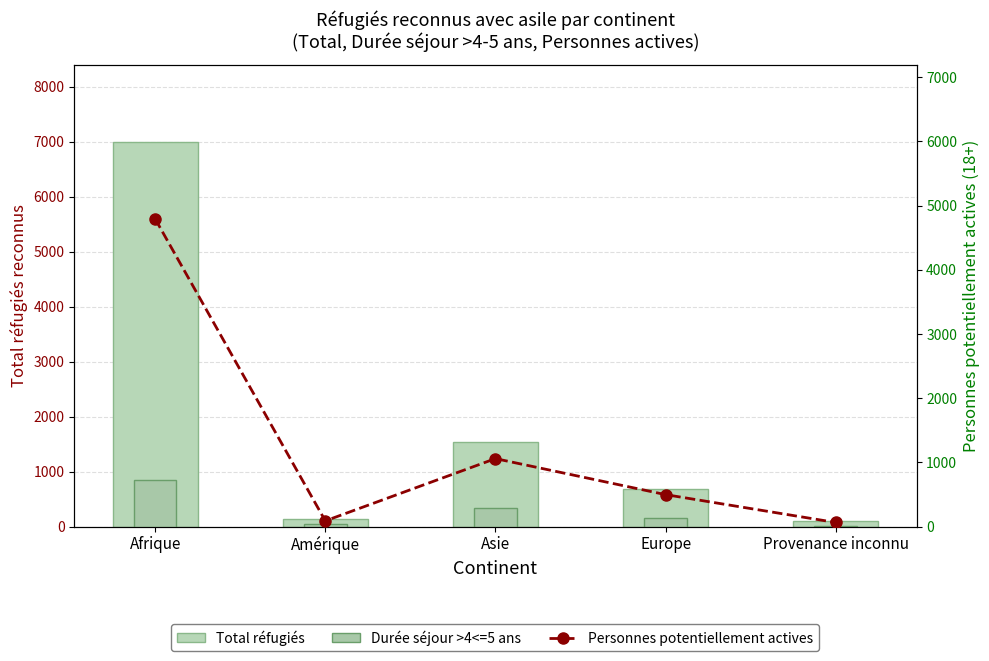

True or false: Durée séjour >4<=5 ans has a value of 187 at Asie.

False